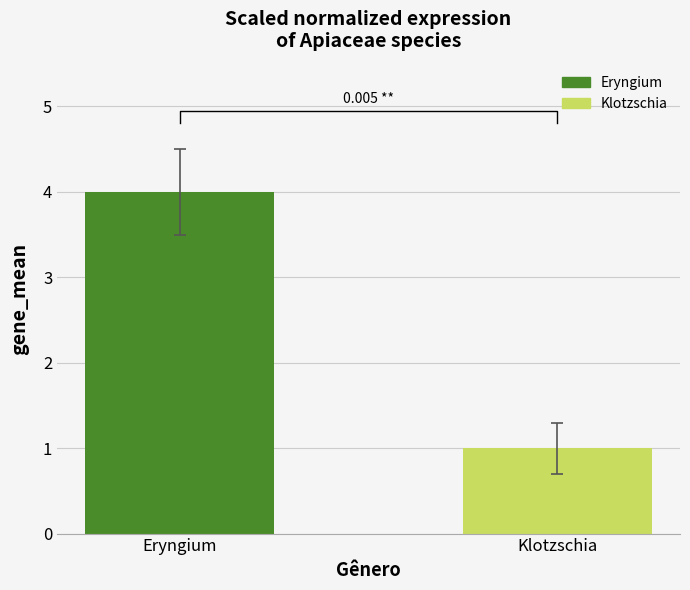

Rank the categories by value from lowest to highest.

Klotzschia, Eryngium